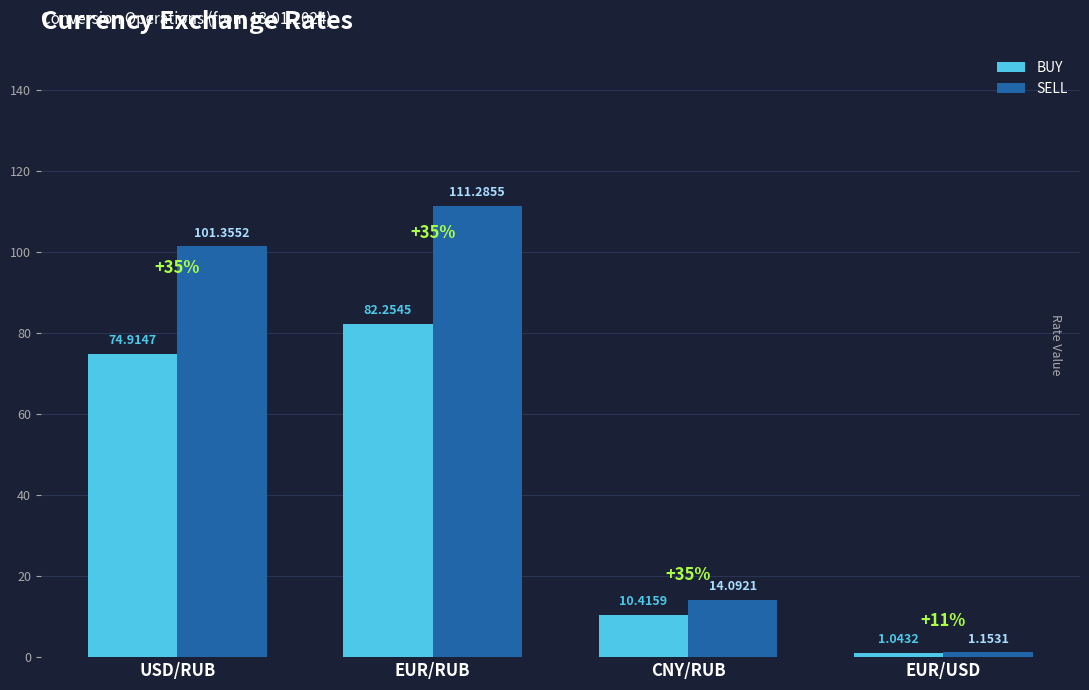

Which category has the highest value in the SELL series?

EUR/RUB